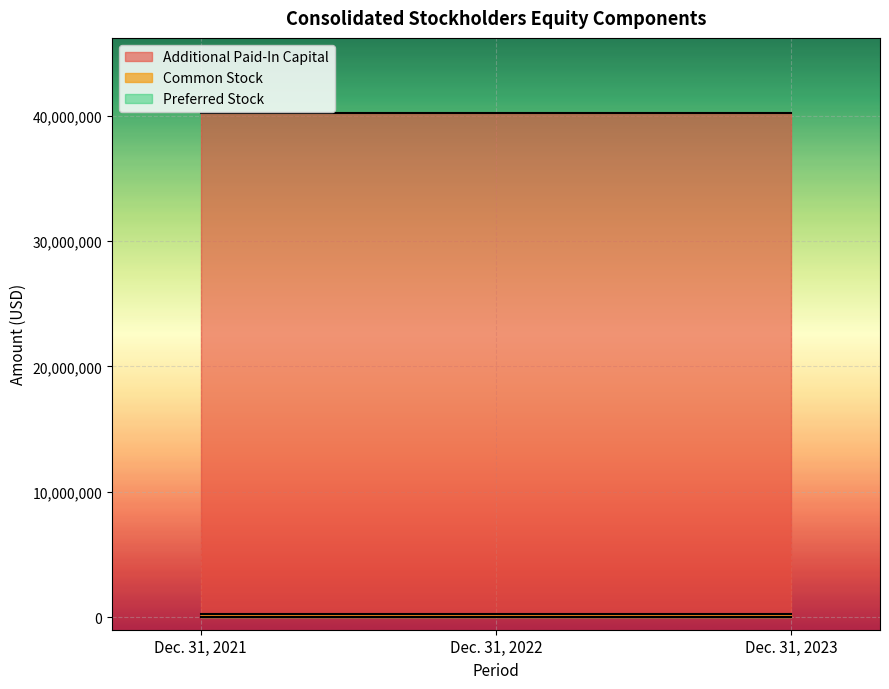

Which series has the largest total across all categories?

Additional Paid-In Capital